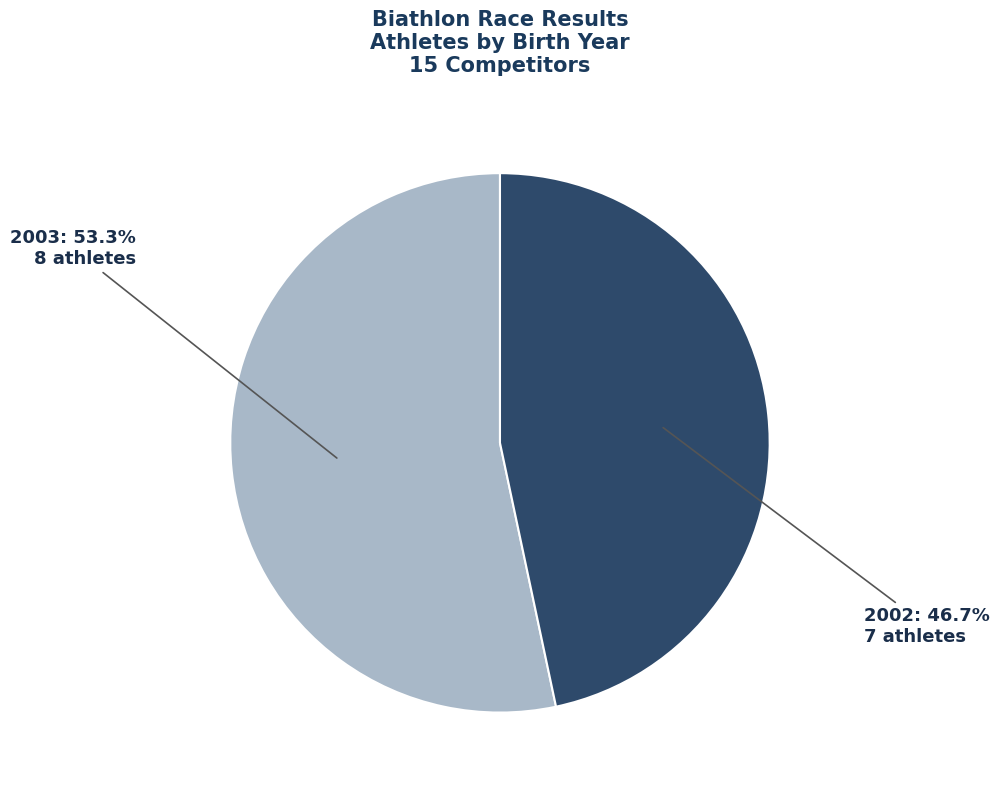

How many segments does this pie chart have?

2